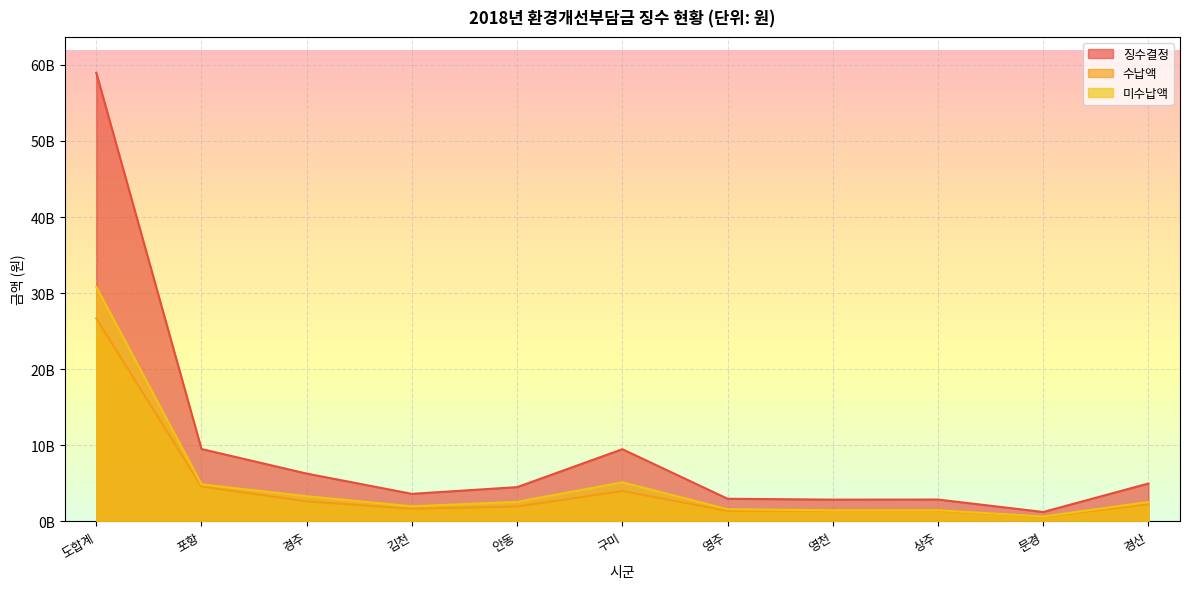

Reading left to right, what are all the values shown in this chart?

징수결정: 58961574190	9491854400	6261796680	3597190460	4483475320	9468174540	2954296670	2838360200	2849169570	1214830170	4962016970
수납액: 26667158150	4560023690	2611963310	1631227680	1936562520	3964188200	1354127700	1405957850	1380647620	594944970	2226594820
미수납액: 30814587180	4854295800	3285237890	1965962780	2546912800	5113772870	1579672640	1432402350	1439084060	619795850	2524582220